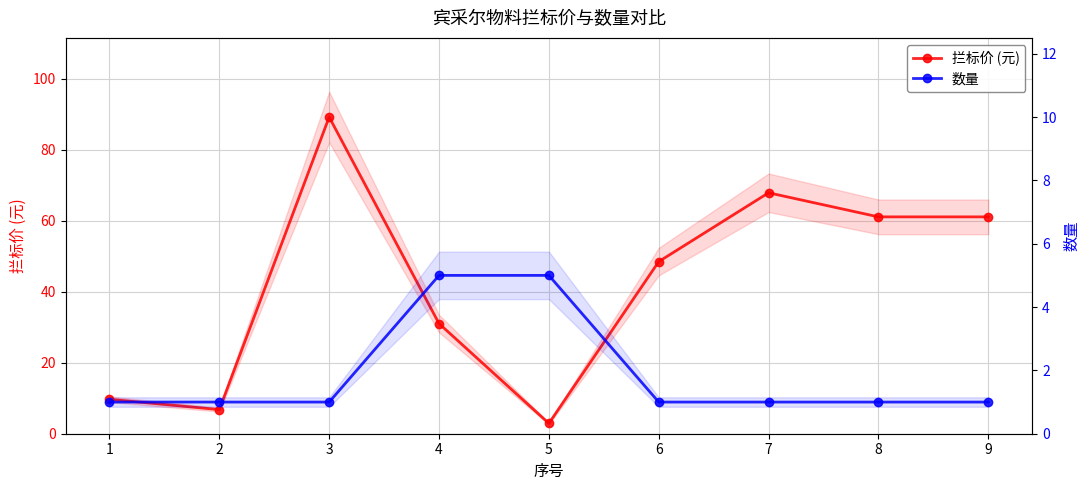

Rank the series at 8 from highest to lowest value.

拦标价 (元), 数量